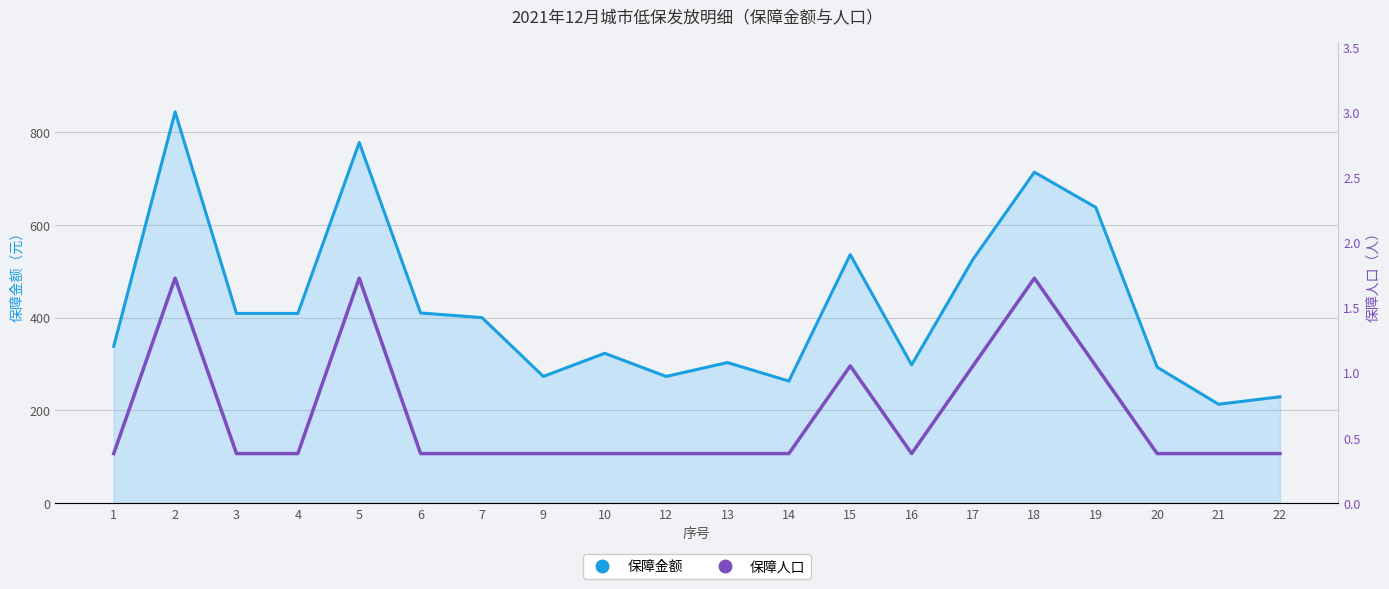

What is the average value of the 保障金额 series?

423.5